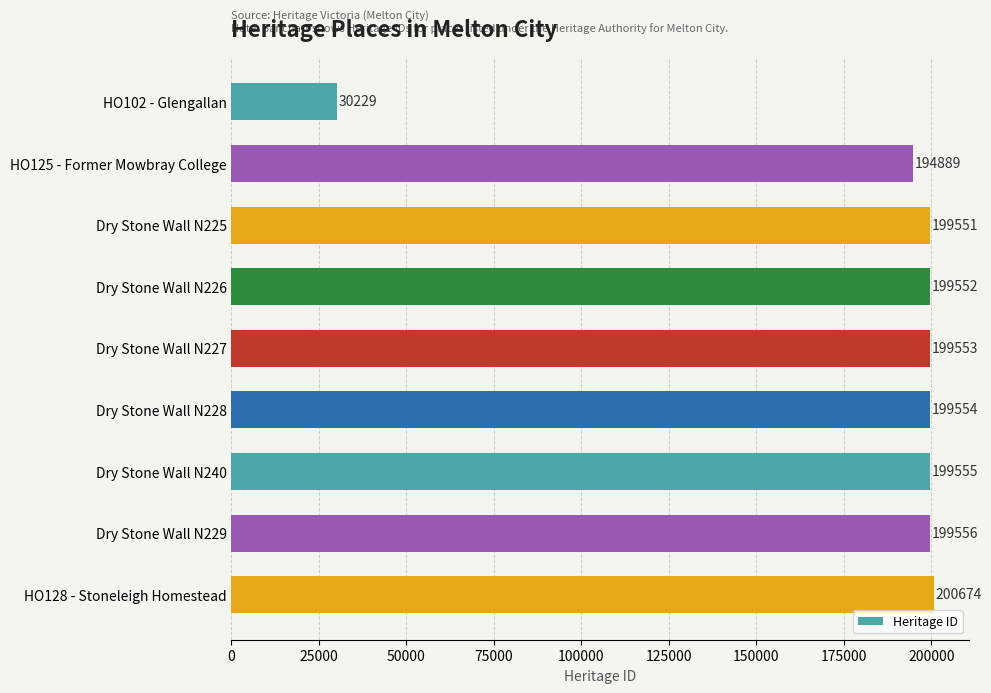

True or false: the data shows 200674 at HO128 - Stoneleigh Homestead.

True